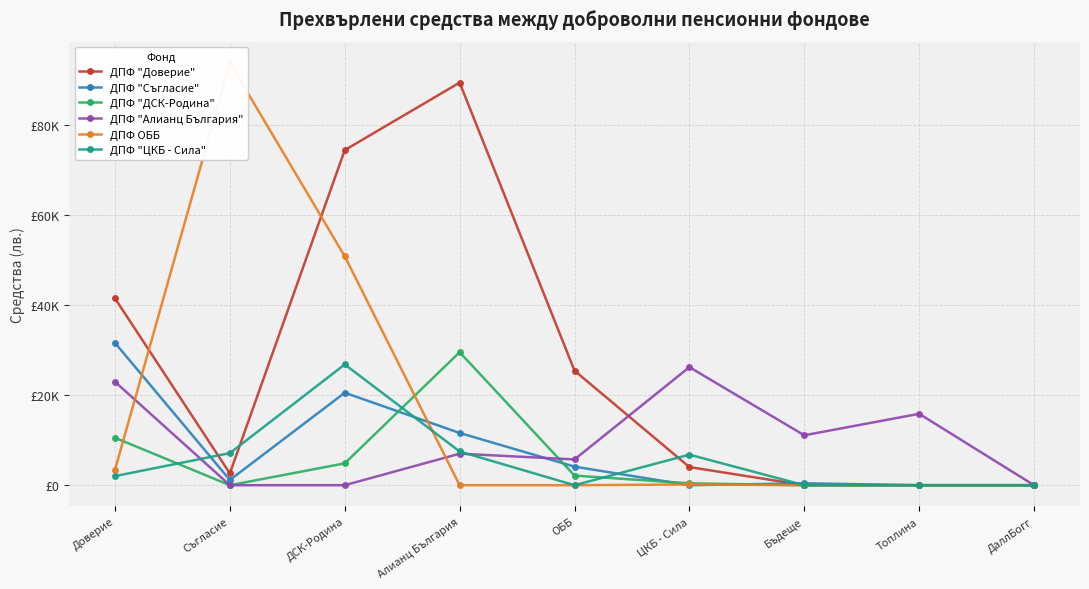

How many intersections are there between ДПФ "Съгласие" and ДПФ "ЦКБ - Сила"?

4